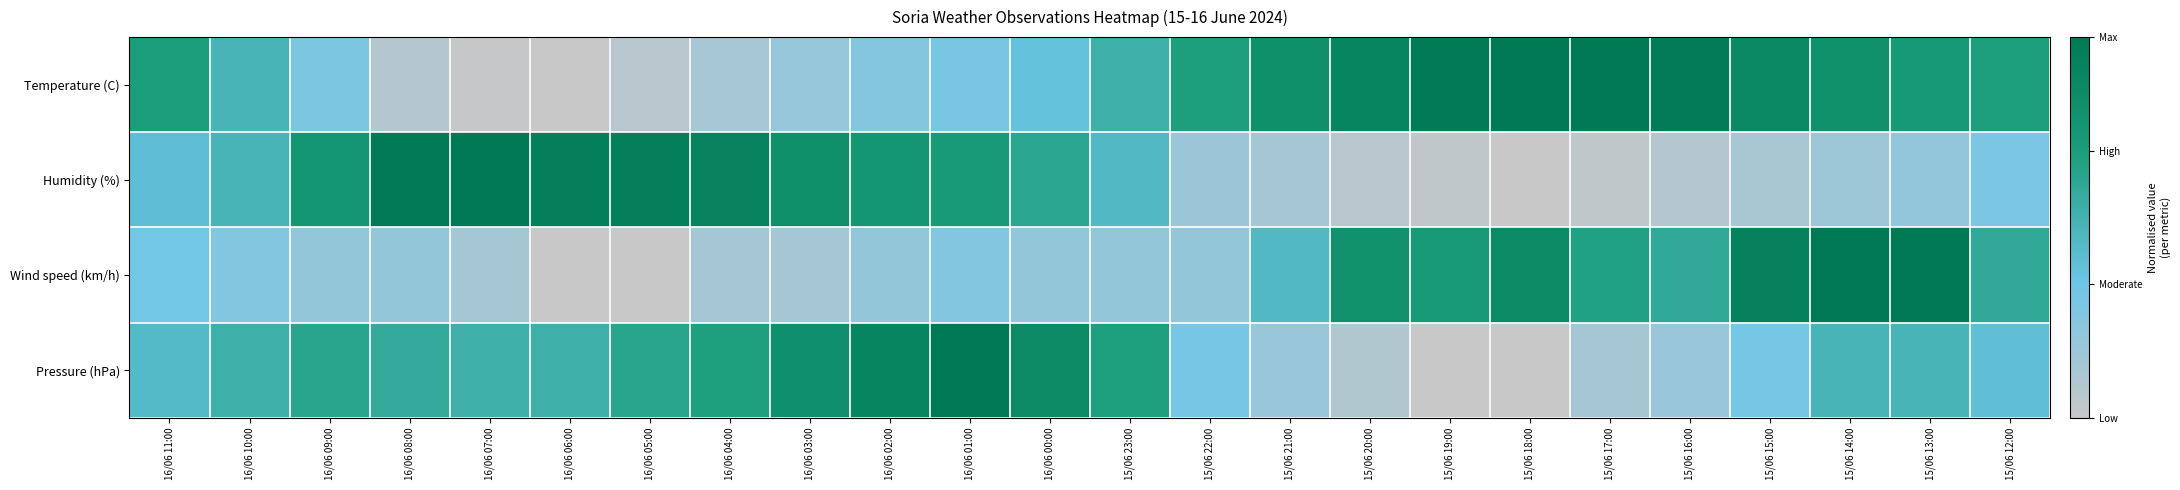

Which series has the largest total across all categories?

Temperature (C)